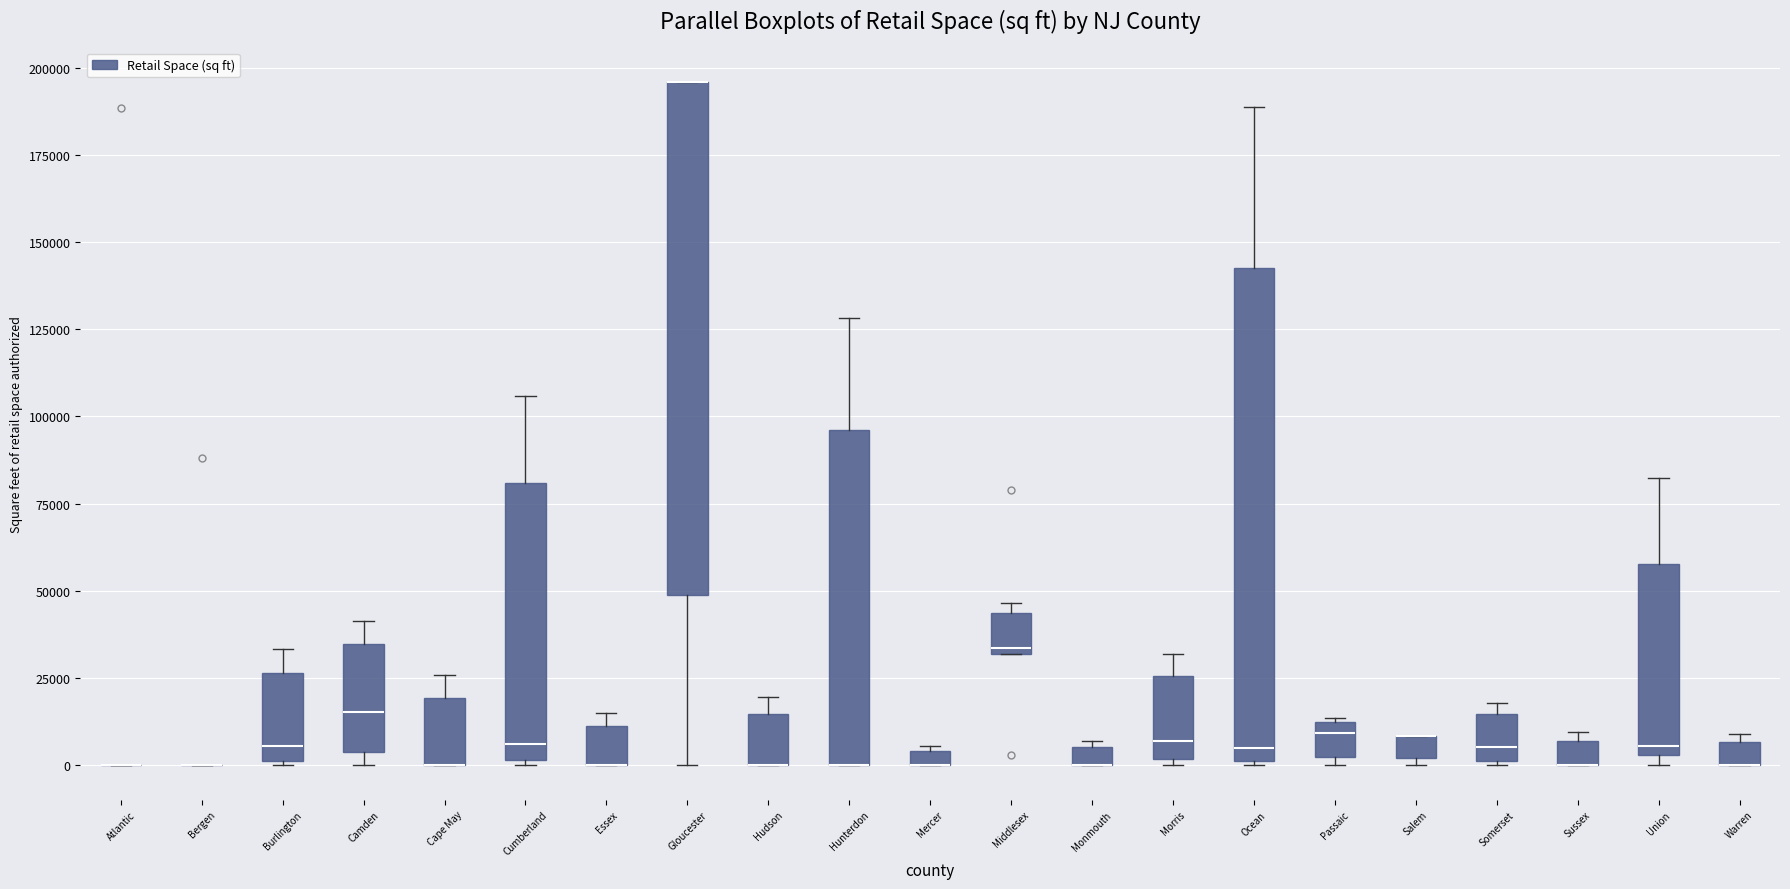

Where is the upper edge of the box for Sussex on the y-axis? The values are not printed on the chart, so give them approximately, as read against the axis.

5000